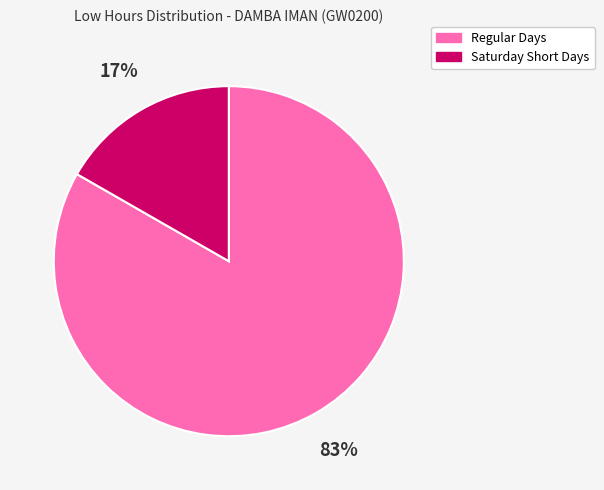

What percentage is the Regular Days slice, to the nearest percent?

83%